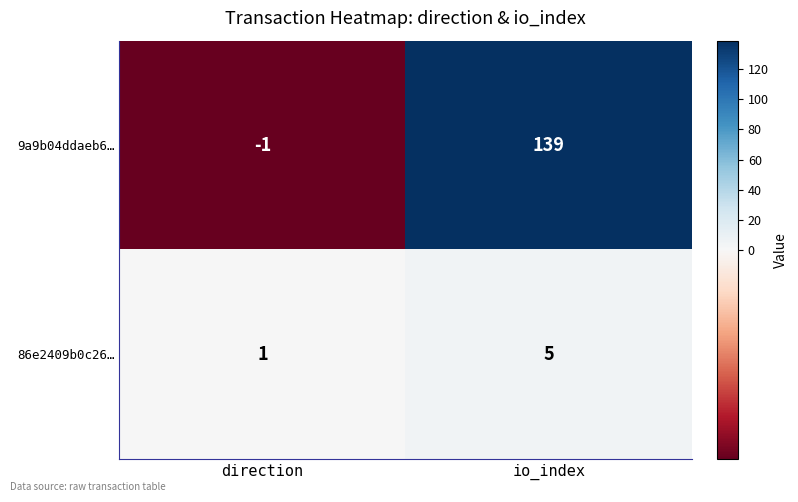

The 86e2409b0c26… series shows 2 at direction. True or false?

False